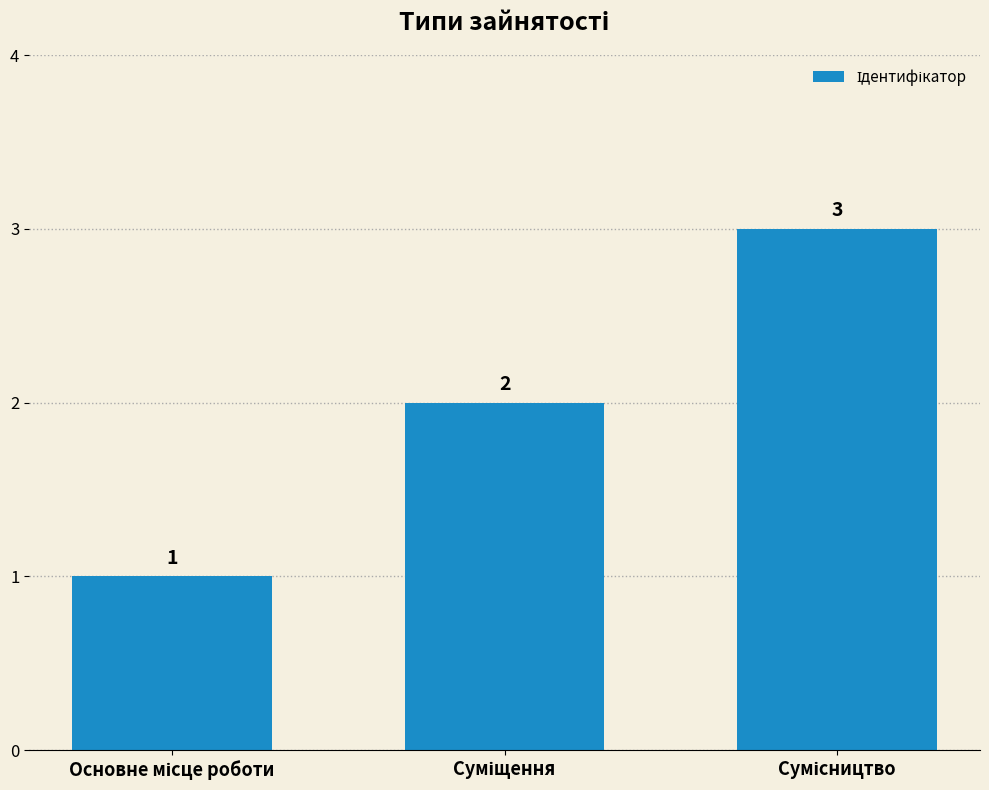

What is the maximum value shown in the chart?

3